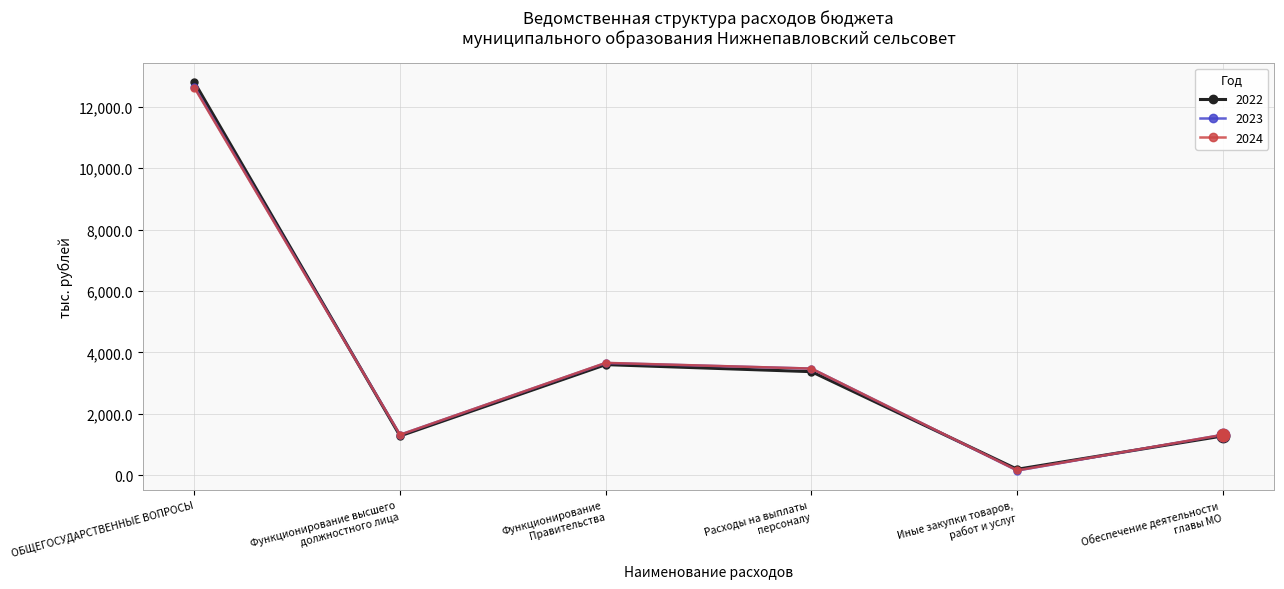

At which category is the sum across all series the highest?

ОБЩЕГОСУДАРСТВЕННЫЕ ВОПРОСЫ